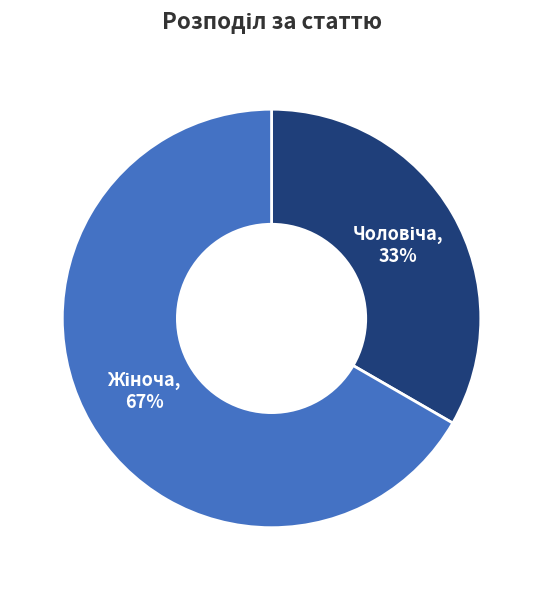

To the nearest percent, what is the average slice percentage?

50%